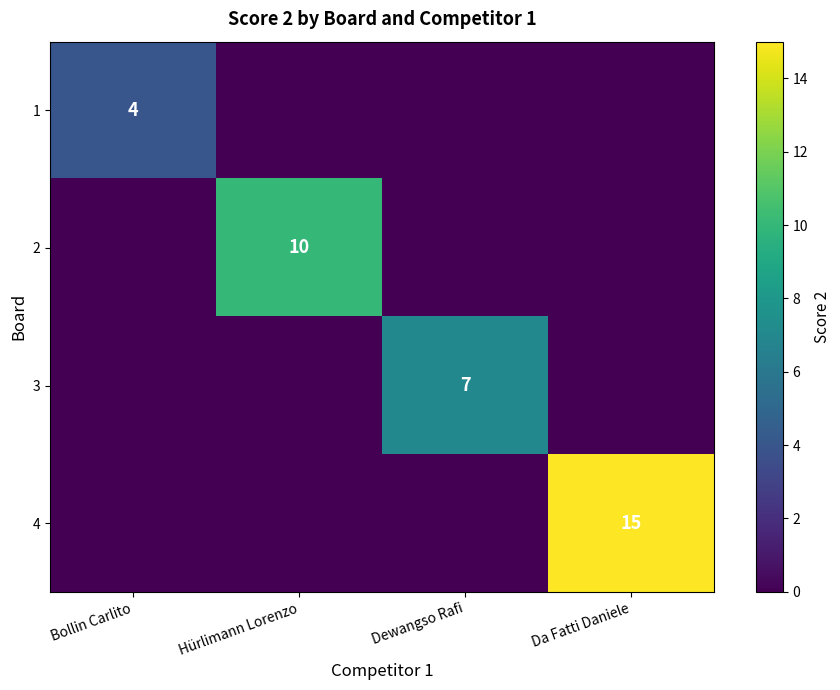

Is it true that 2 equals 10 at Hürlimann Lorenzo?

True